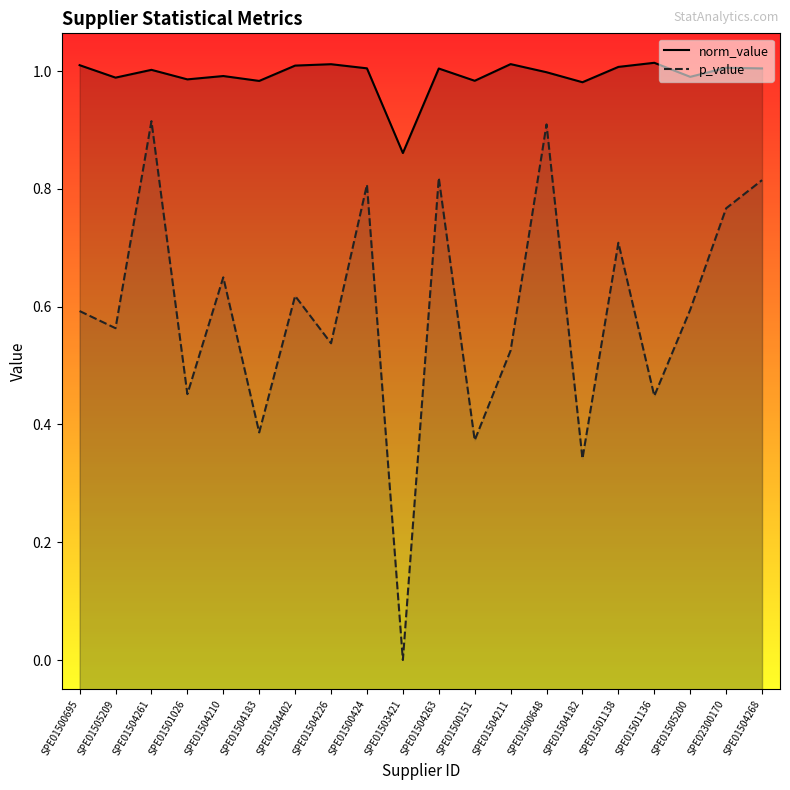

What is the difference between the p_value values at SPE01500695 and SPE01503421?

0.6